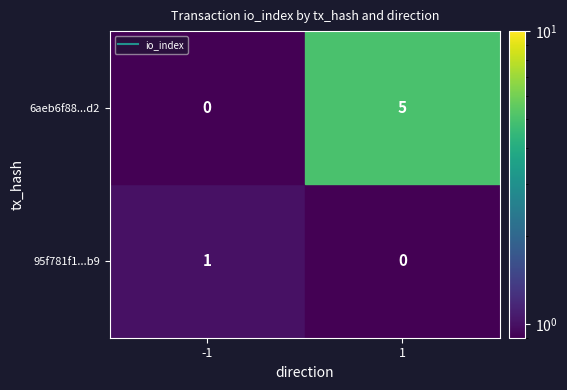

Rank the series by their average value, from highest to lowest.

6aeb6f88657207c05429c82748e8cb5030b97d2, 95f781f1124b49ae07444f45973d8c02c2112b9